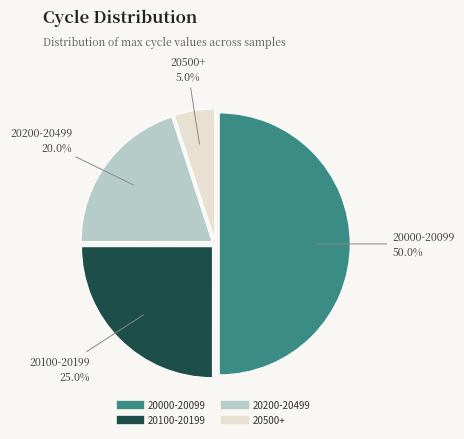

How many segments does this pie chart have?

4